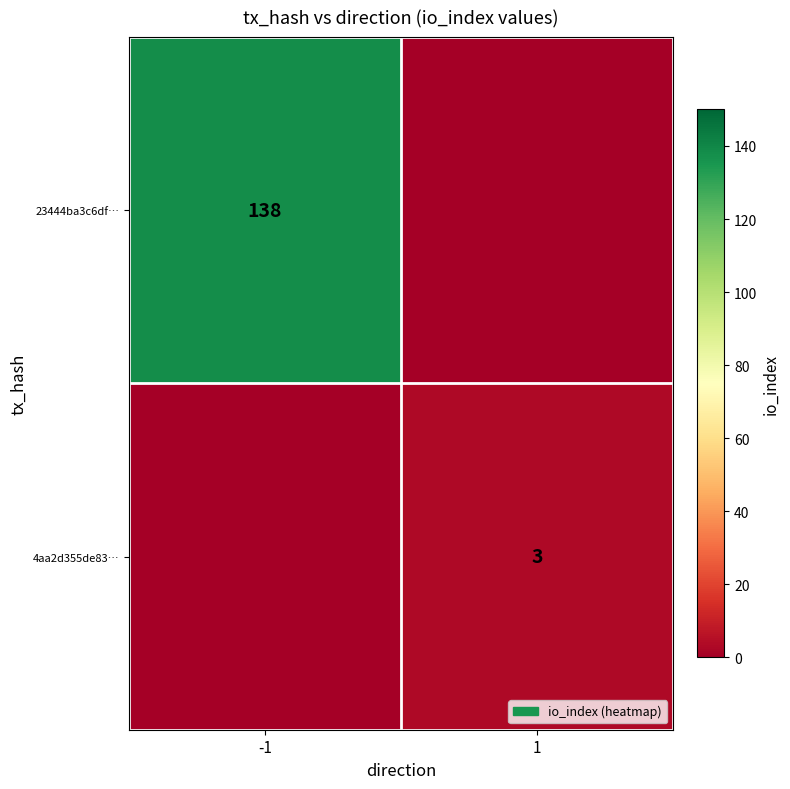

The 4aa2d355de83… series shows 3 at 1. True or false?

True